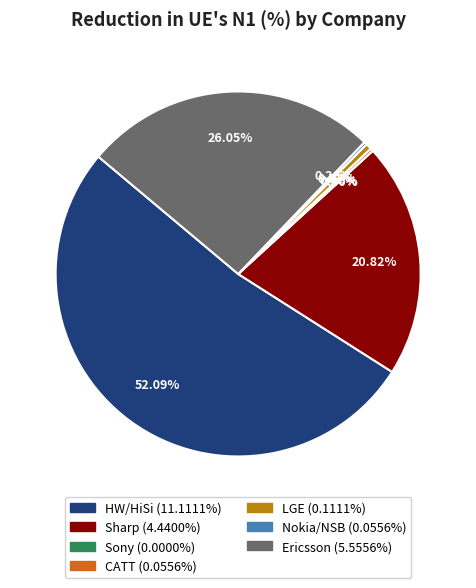

How many slices are in this pie chart?

7